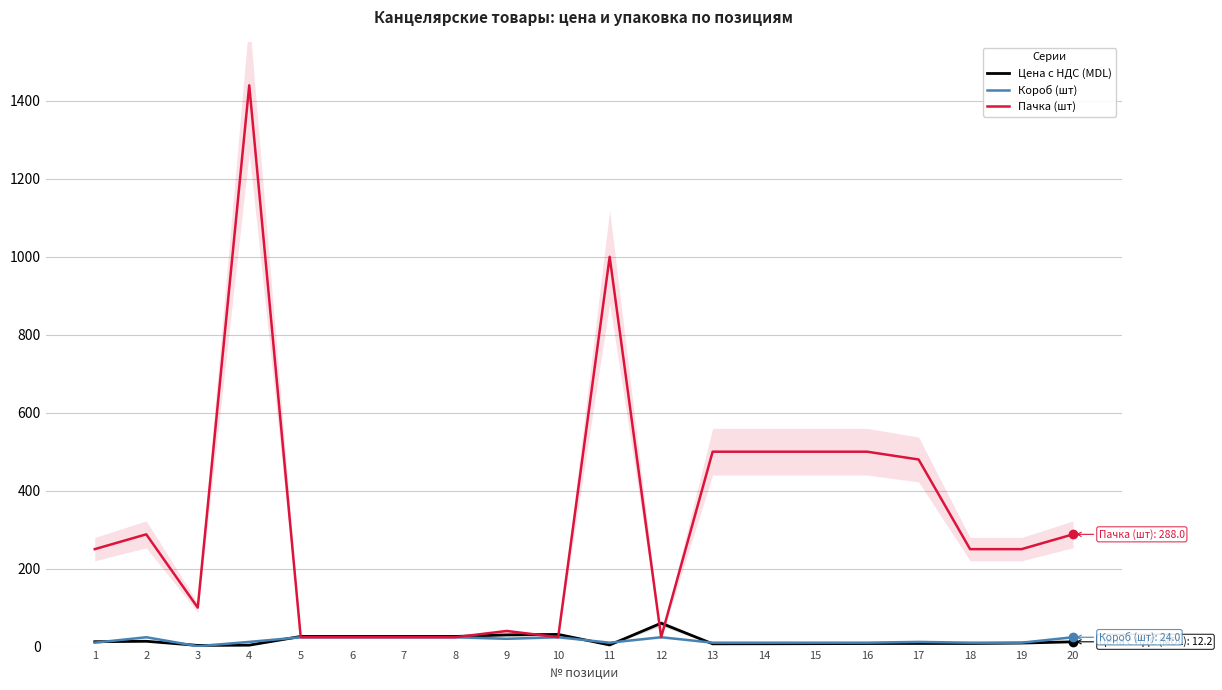

The Пачка (шт) series shows 40.0 at 9. True or false?

True